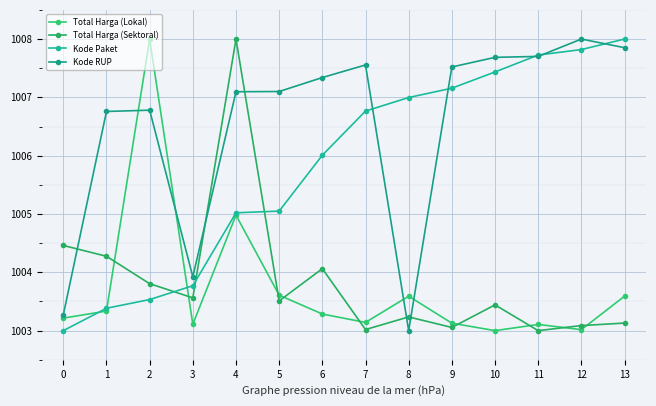

What value does the Kode Paket series have at 10?

1007.4